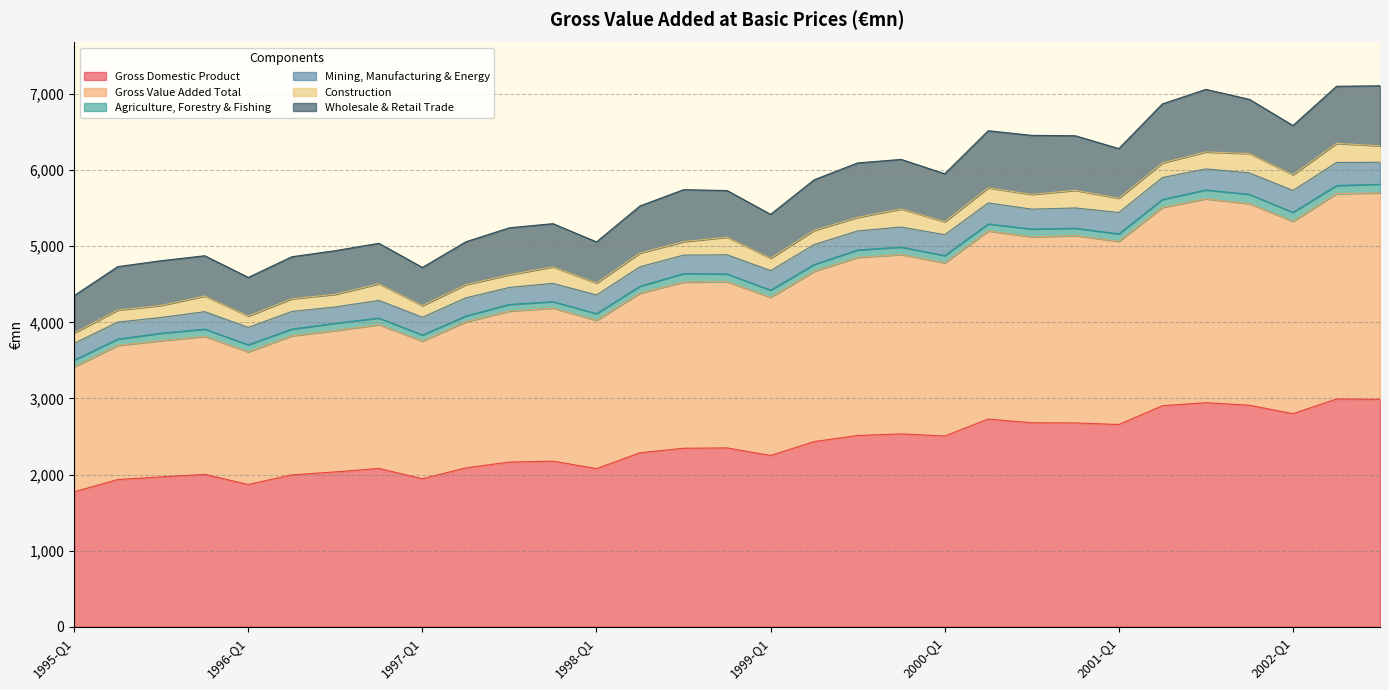

What is the maximum value shown in the chart?

2992.6